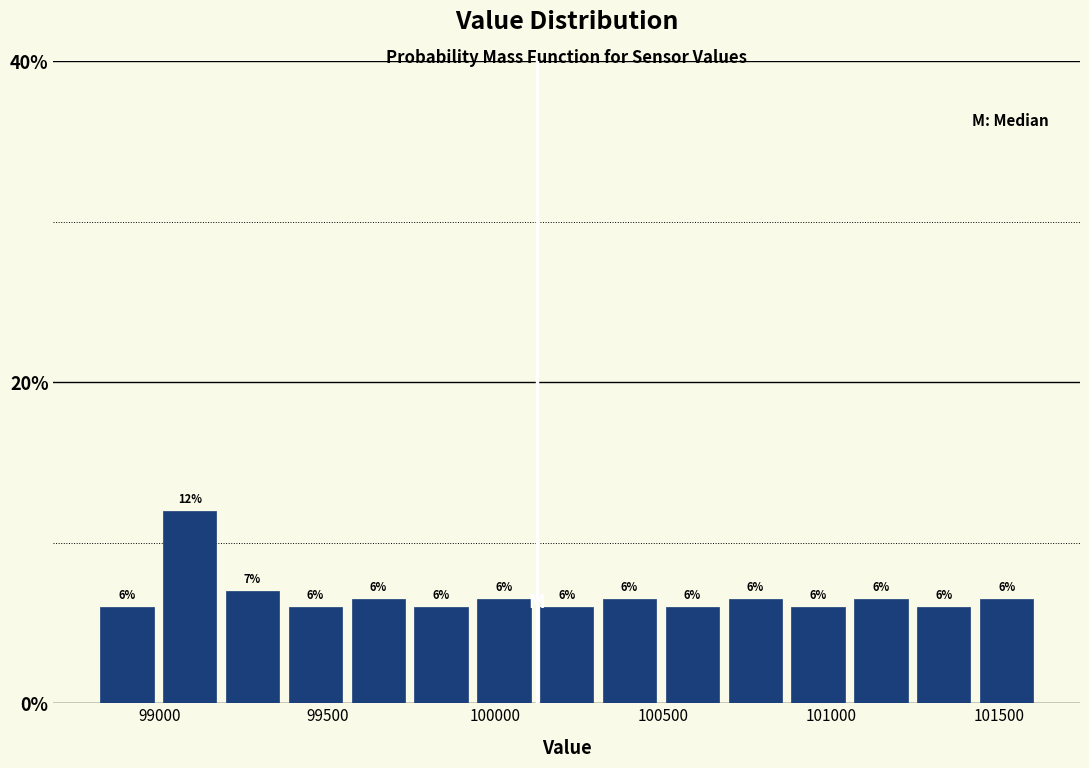

Around what value on the x-axis is the tallest bar? Give the approximate position of its centre, as read against the axis.

99100